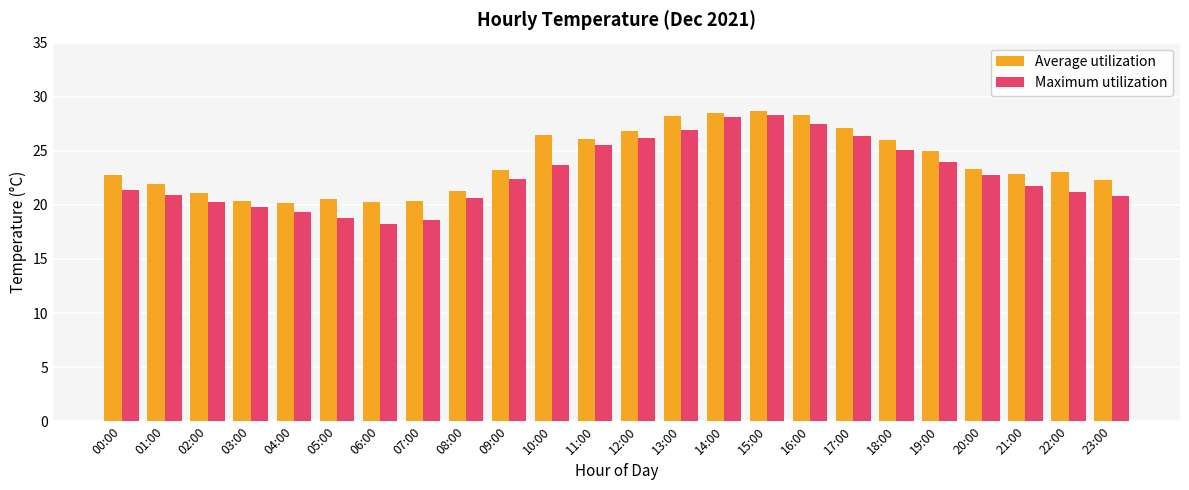

Rank the series at 06:00 from lowest to highest value.

Maximum utilization, Average utilization